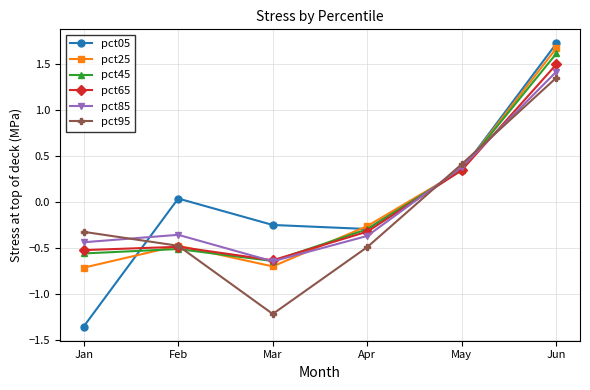

Between Jan and Apr, which series saw the biggest shift?

pct05